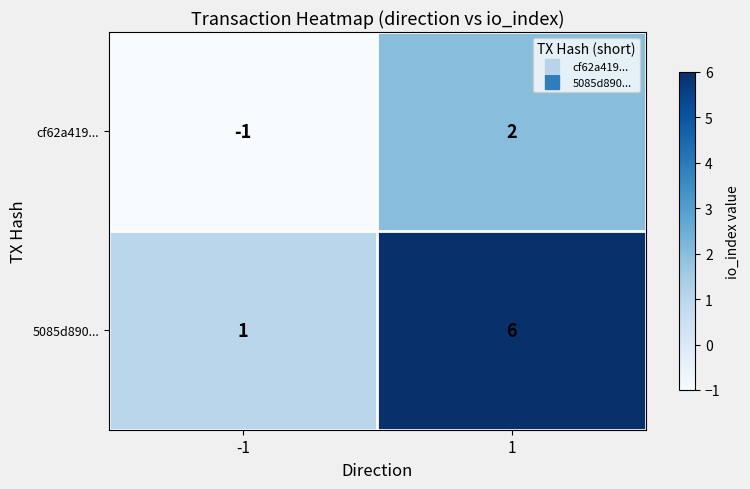

Reading left to right, list all the values displayed in this chart.

cf62a419...: -1=-1	1=2
5085d890...: -1=1	1=6